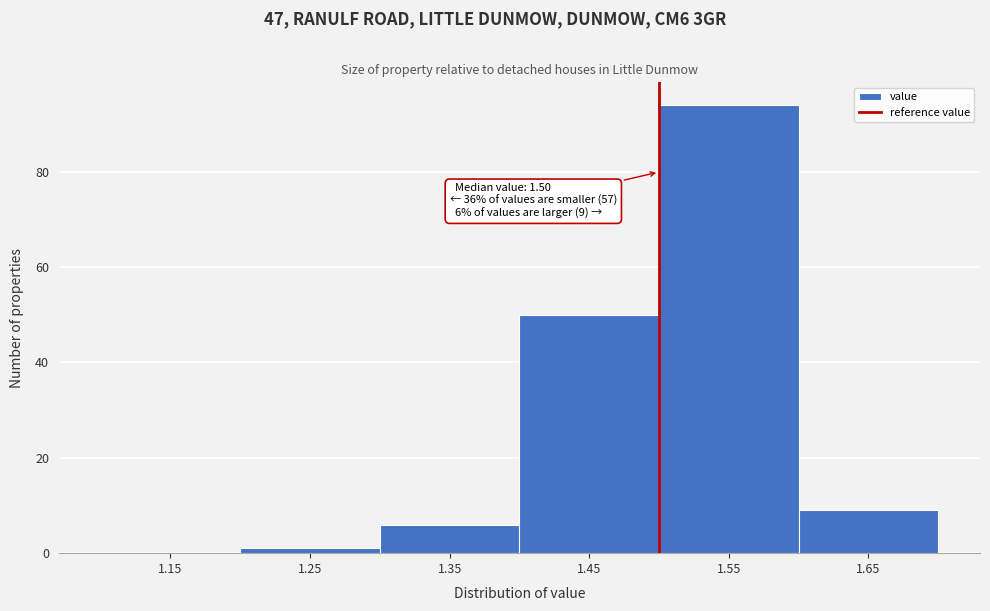

Over which range of the x-axis is the bar tallest?

1.5 to 1.6